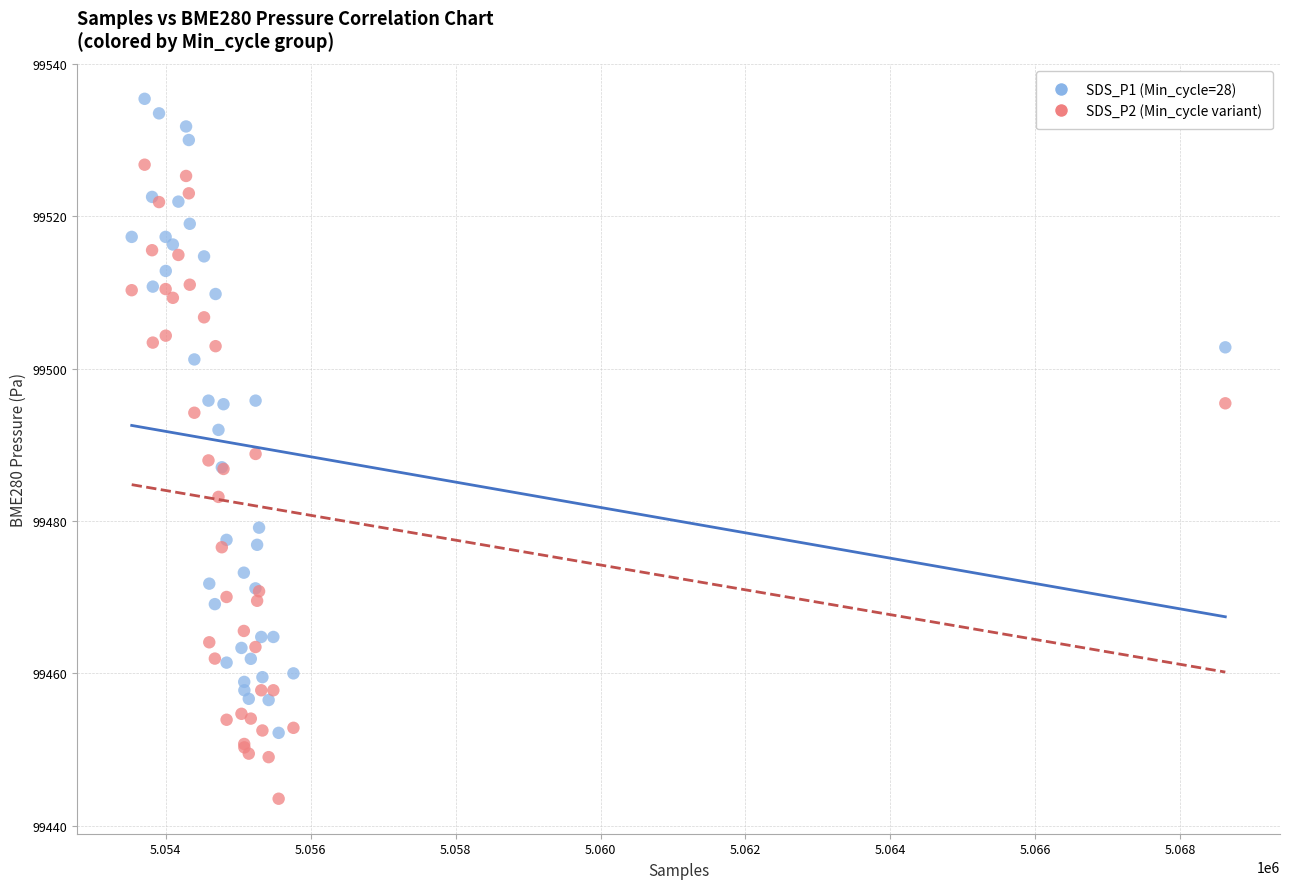

What are all the series names shown in the legend?

SDS_P1 (Min_cycle=28), SDS_P2 (Min_cycle variant)